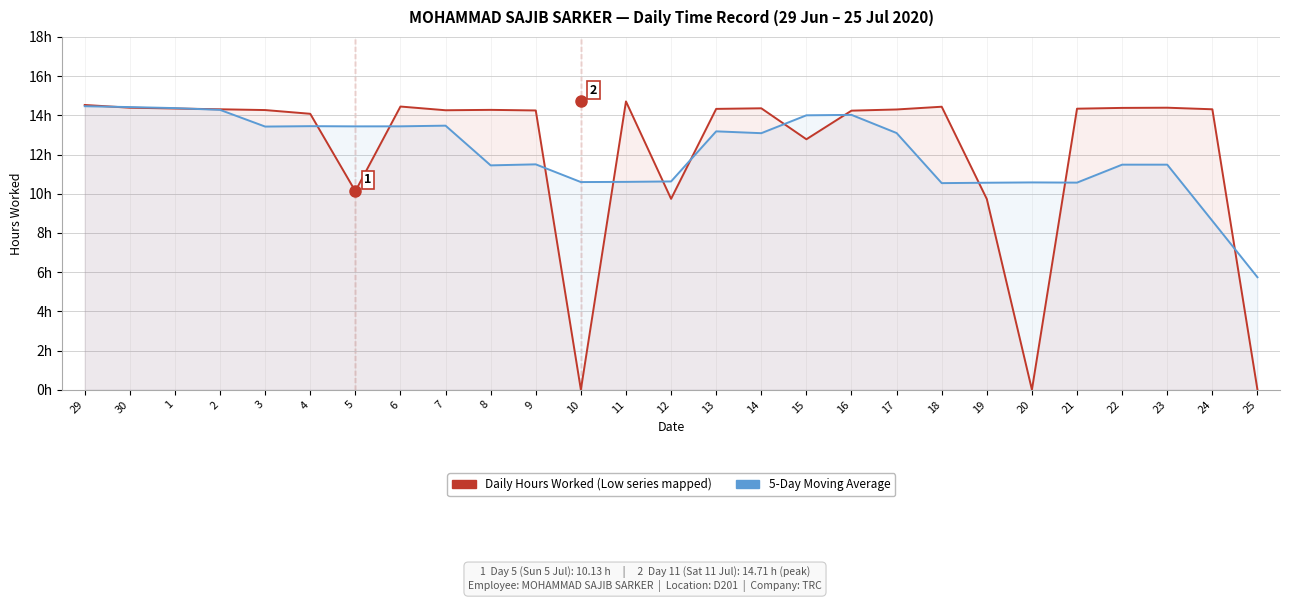

What is the maximum value for Daily Hours Worked?

14.7